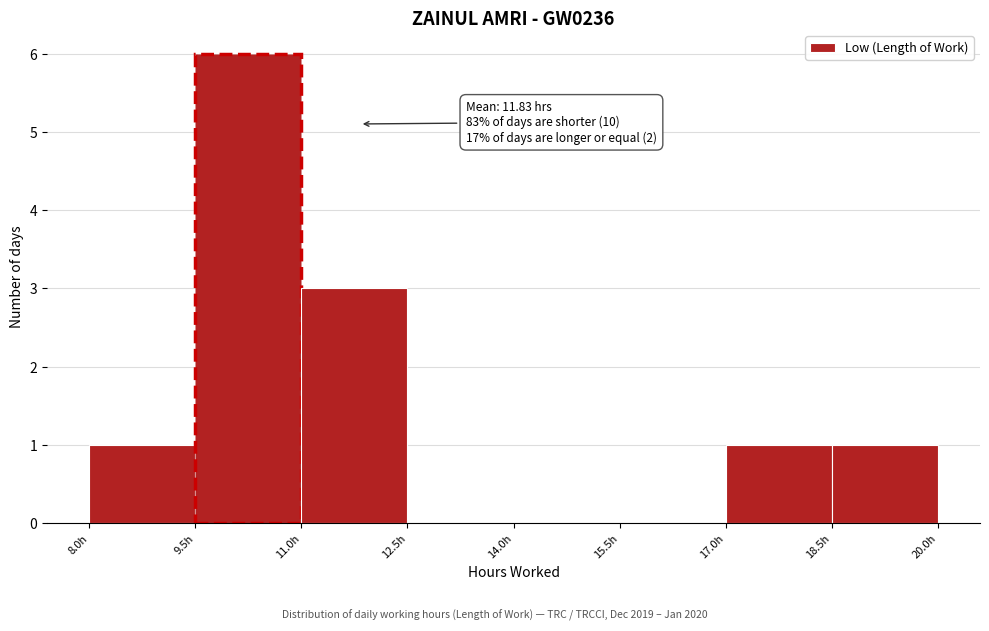

Which range on the x-axis has the tallest bar?

9.5 to 11.0